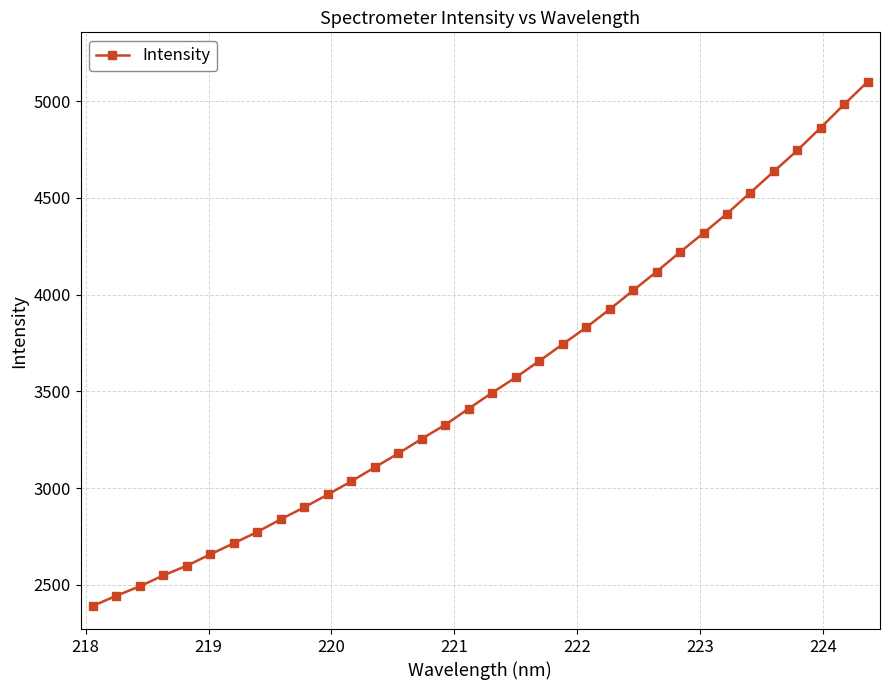

What is the average value?

3554.2